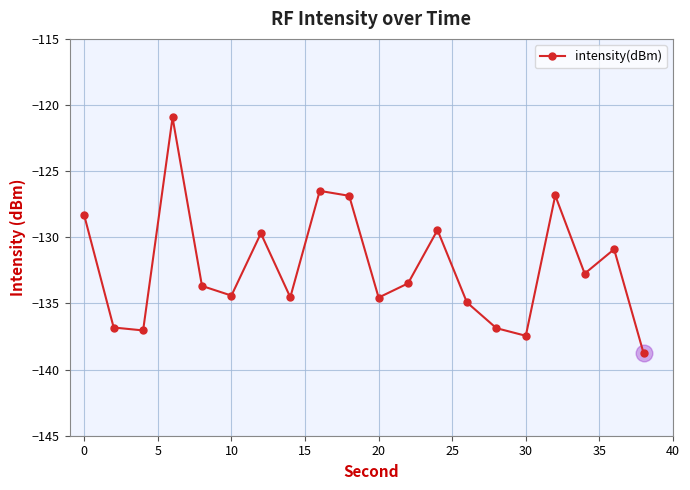

How many lines are shown in the chart?

1